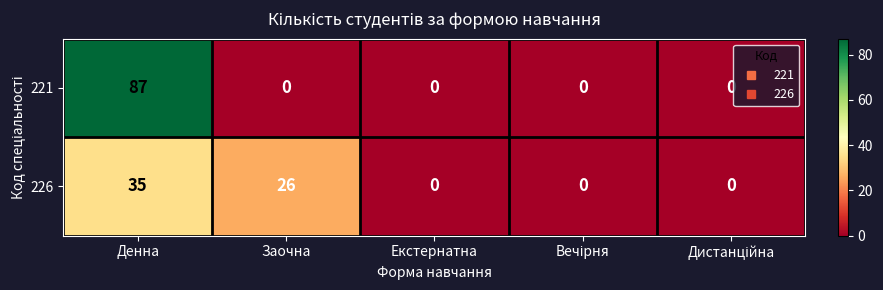

List the series in order of their peak value, lowest first.

226, 221